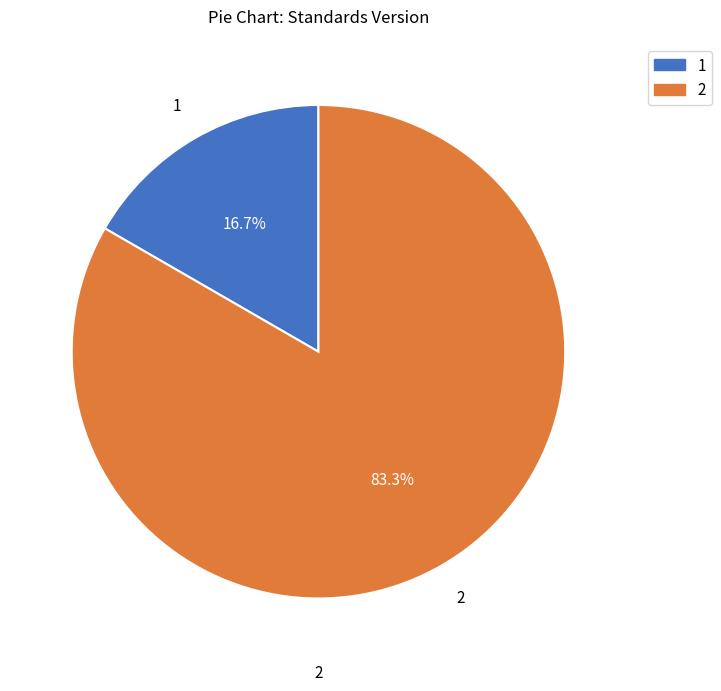

Is there any slice that represents more than half of the pie?

Yes